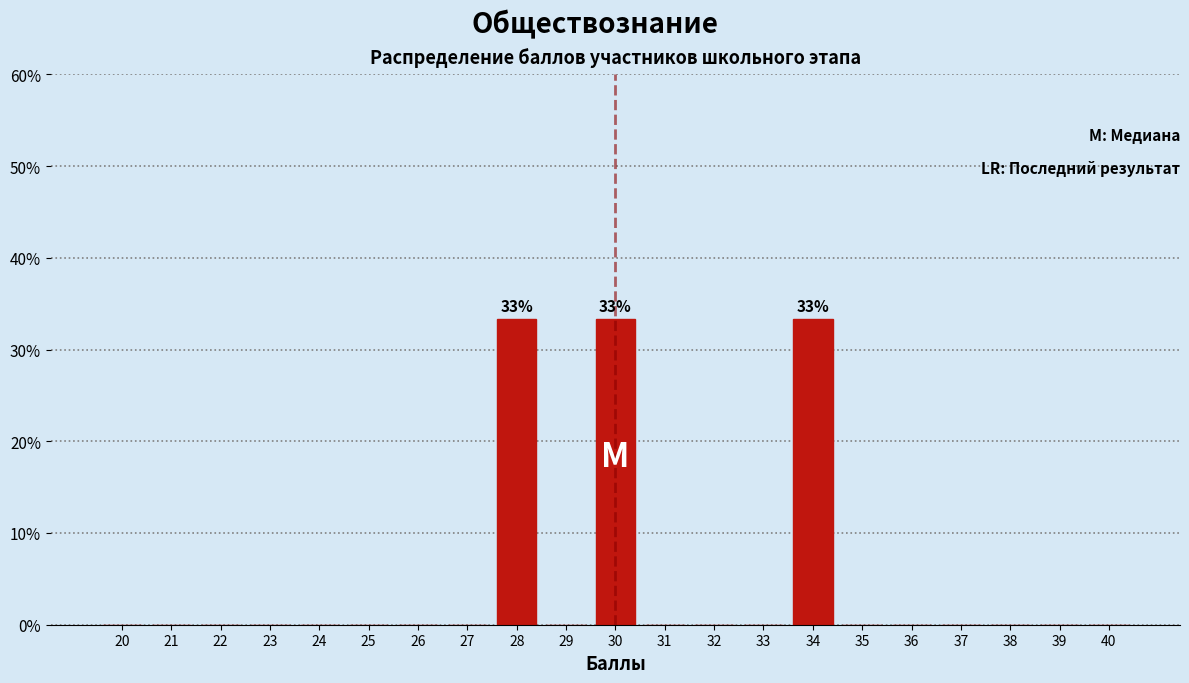

Reading right to left, list all the values displayed in this chart.

40=0.0	39=0.0	38=0.0	37=0.0	36=0.0	35=0.0	34=33.3	33=0.0	32=0.0	31=0.0	30=33.3	29=0.0	28=33.3	27=0.0	26=0.0	25=0.0	24=0.0	23=0.0	22=0.0	21=0.0	20=0.0